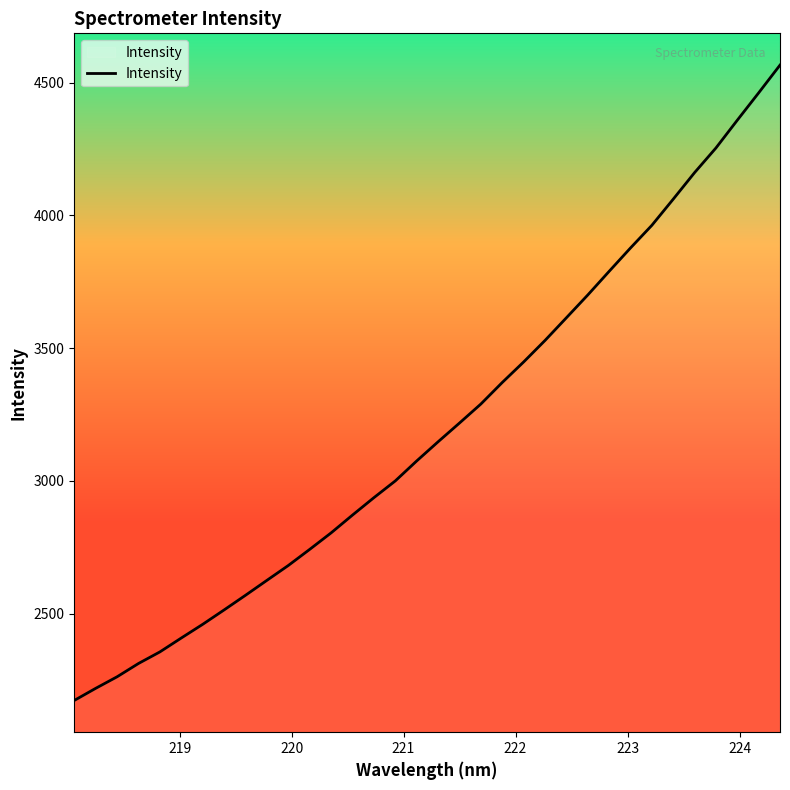

What is the smallest value displayed?

2172.9